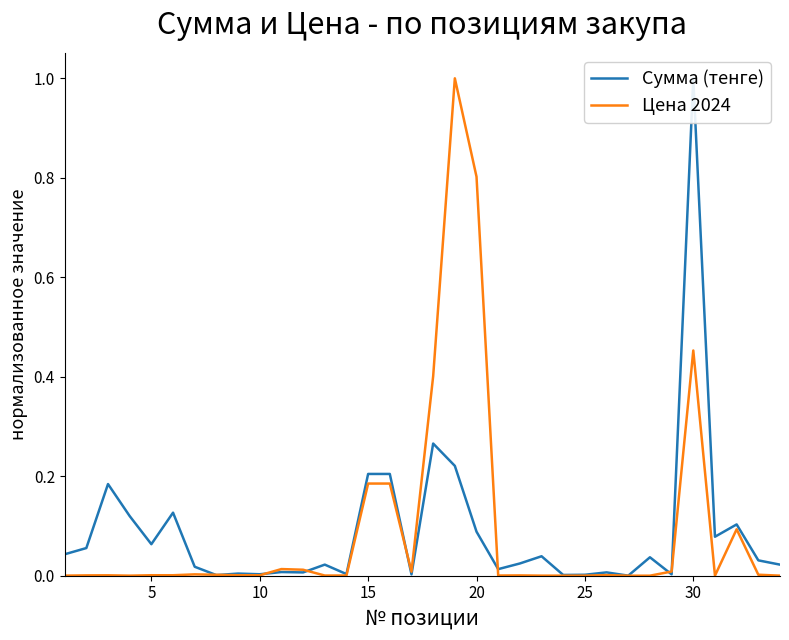

How many intersections are there between Цена 2024 and Сумма (тенге)?

8